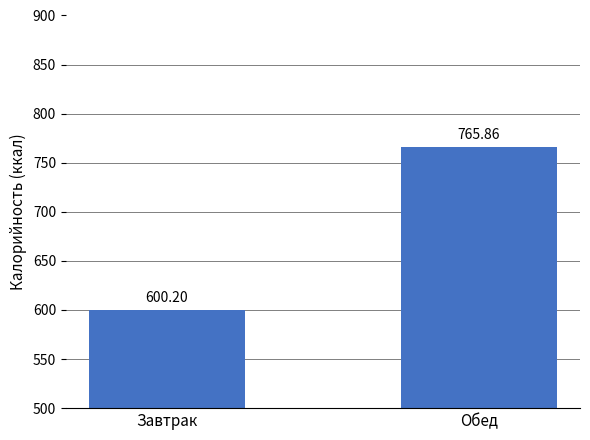

What is the change in value from Завтрак to Обед?

+165.7